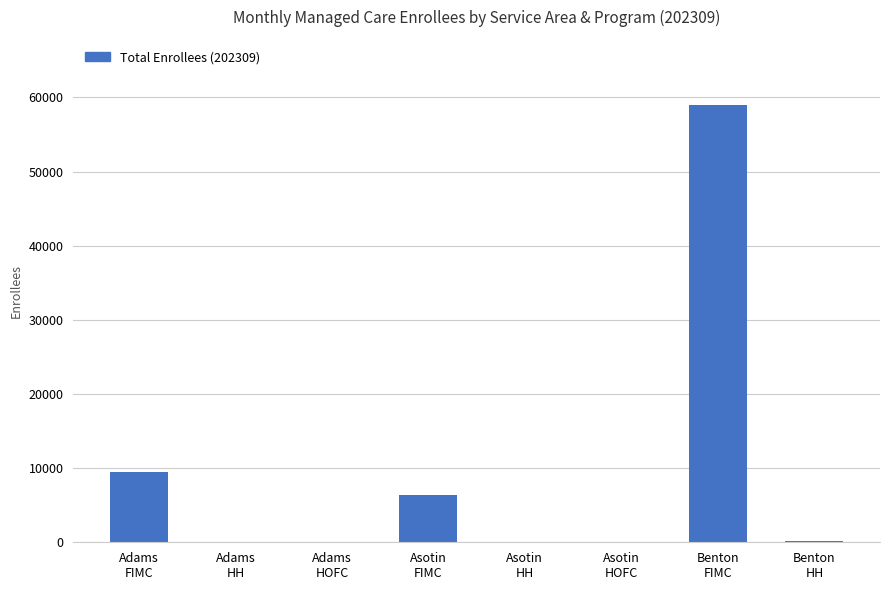

What value does the data have at Adams
FIMC, to the nearest 10?

9510